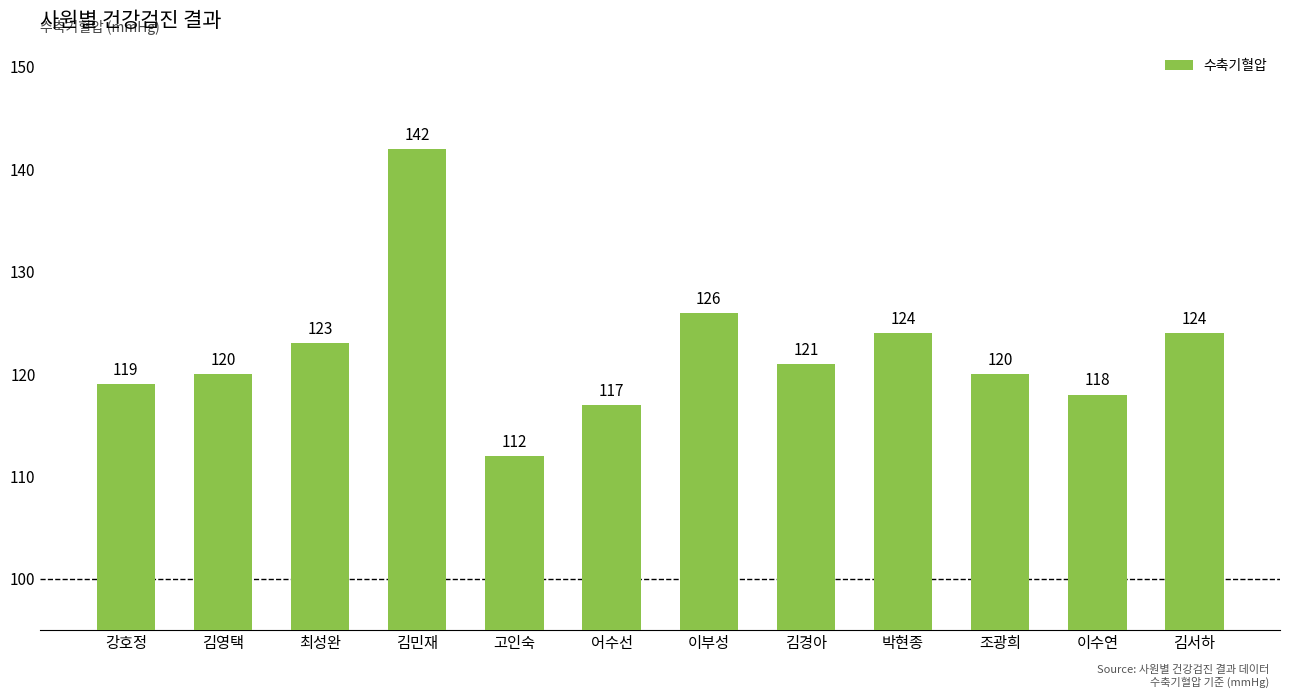

The value at 최성완 is 123. True or false?

True